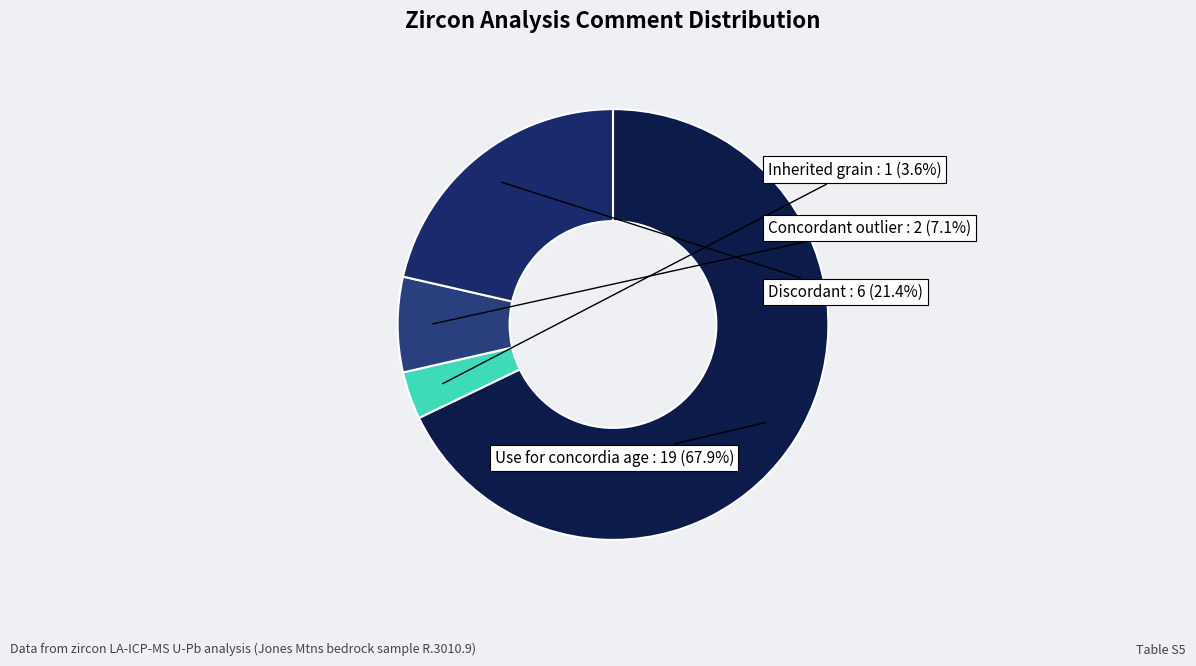

How many segments does this pie chart have?

4